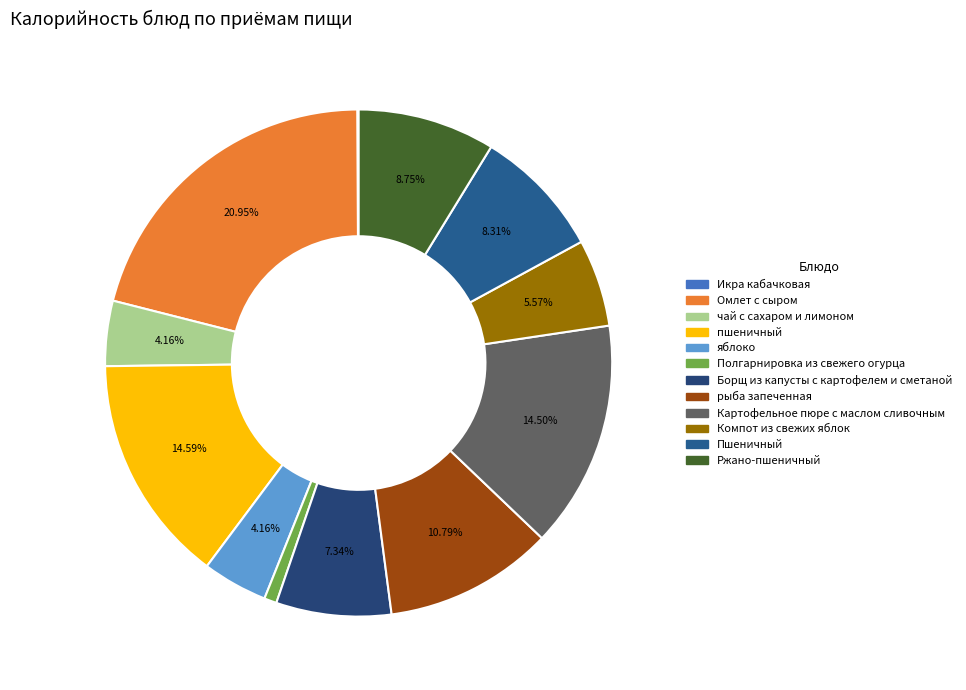

To the nearest percent, what is the difference between the Полгарнировка из свежего огурца and Пшеничный slice percentages?

8%